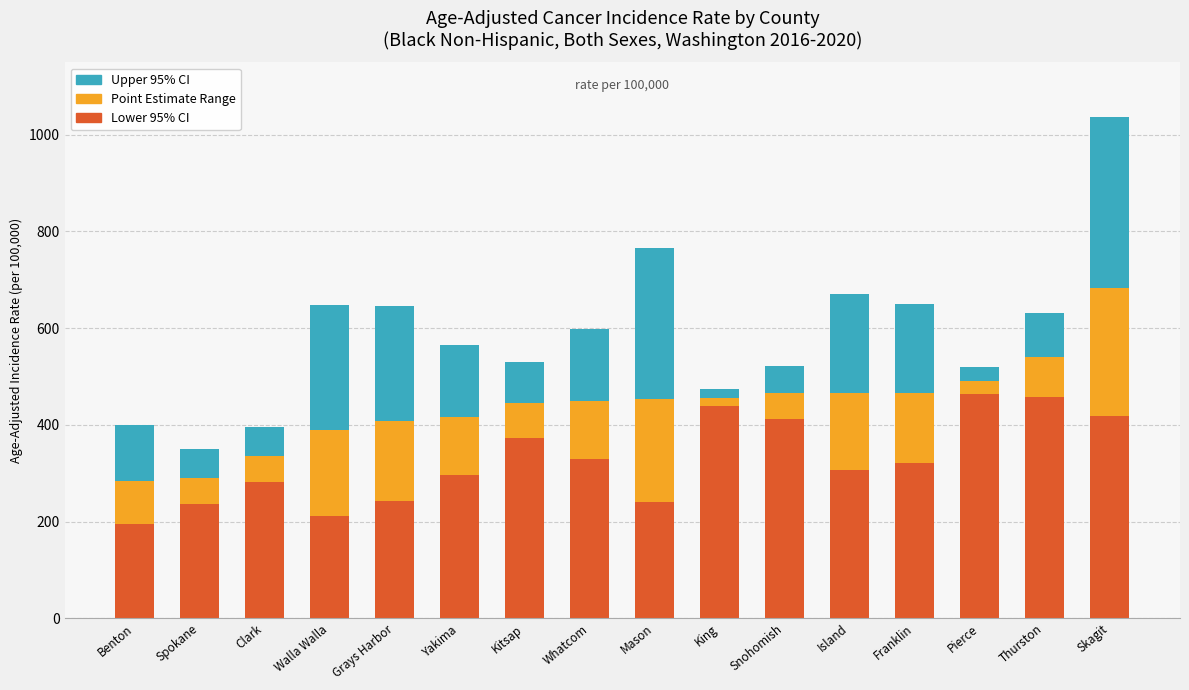

What is the sum of all Lower 95% CI values?

5225.2